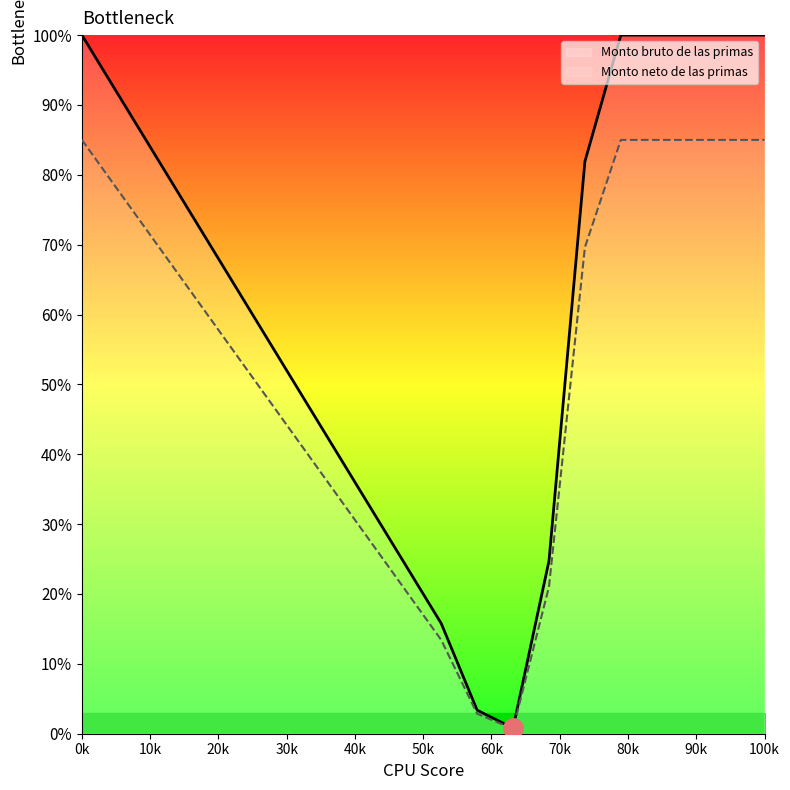

What is the approximate value of Monto bruto de las primas at 70k?

41.1